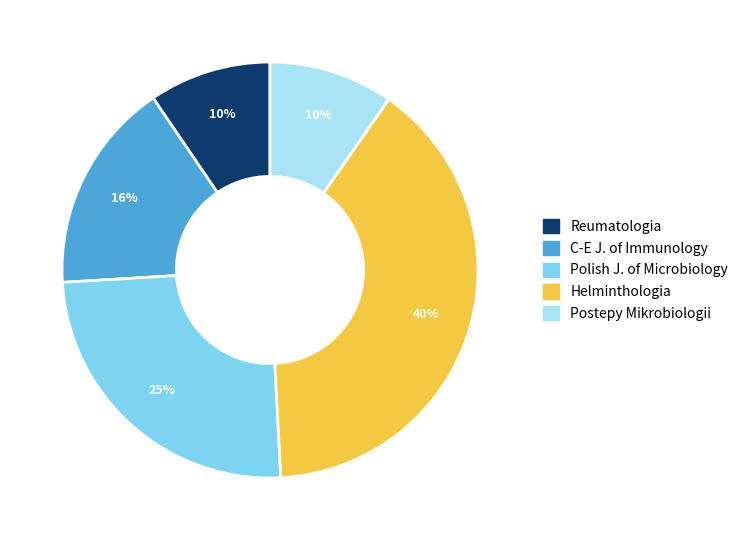

To the nearest percent, what is the average slice percentage?

20%